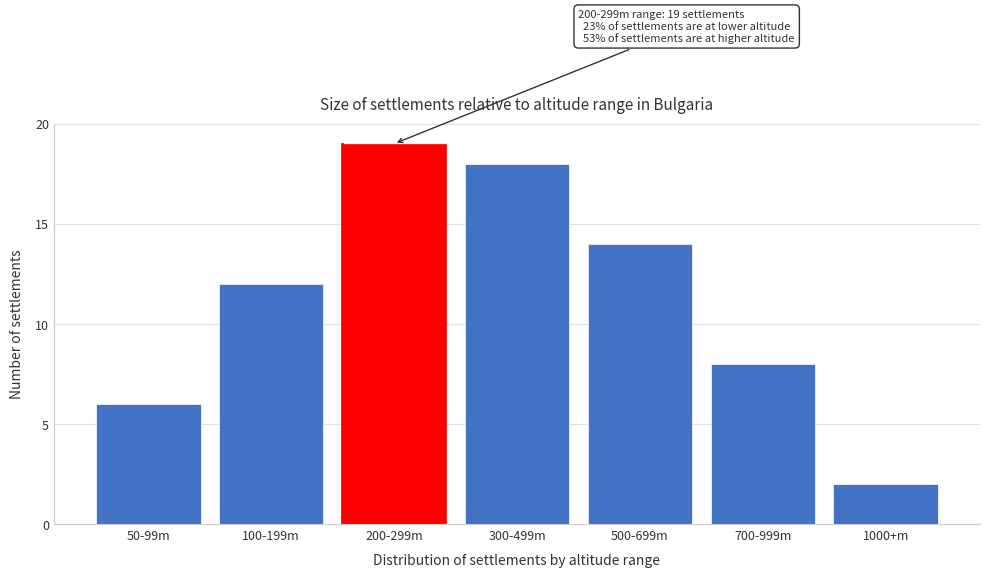

Reading left to right, list all the values displayed in this chart.

50-99m=6	100-199m=12	200-299m=19	300-499m=18	500-699m=14	700-999m=8	1000+m=2